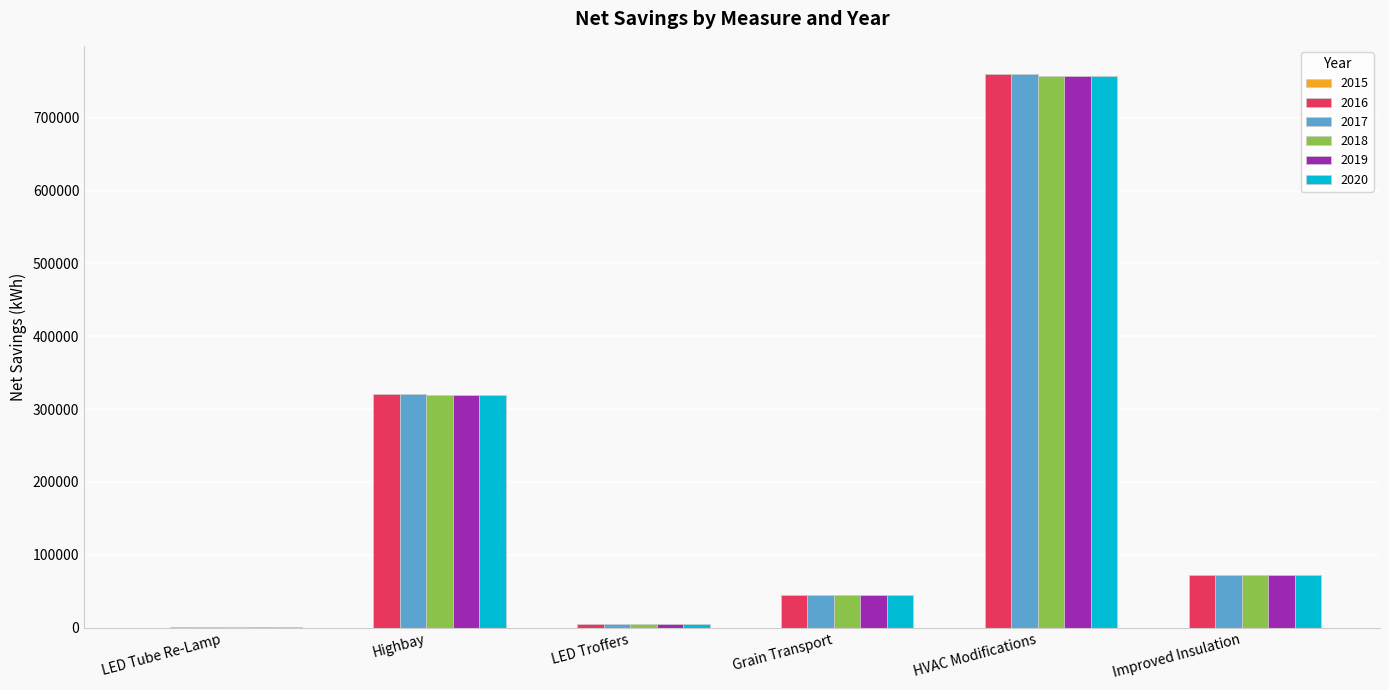

What is the sum of the 2018 values at Grain Transport and HVAC Modifications?

802148.3